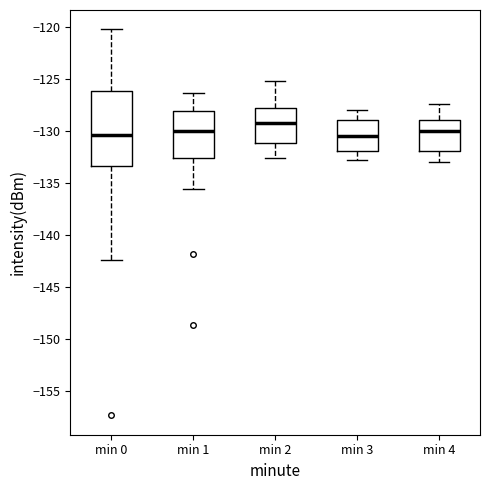

Which box is the tallest, from its lower edge to its upper edge?

min 0